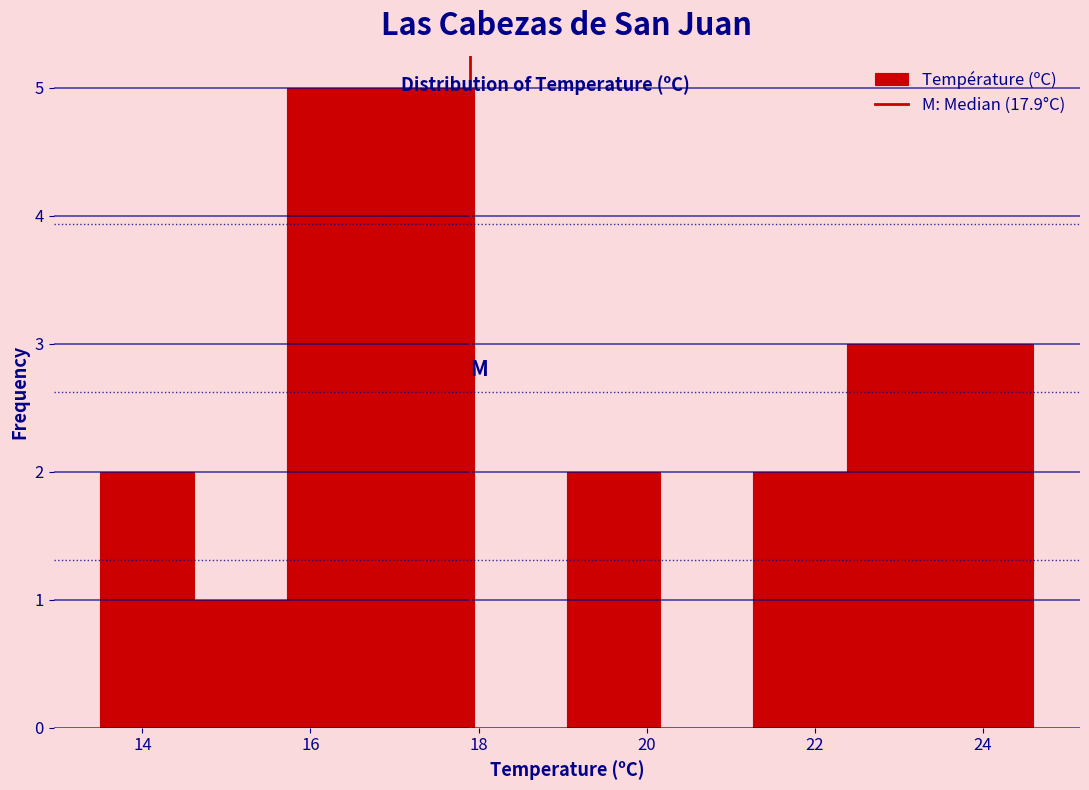

Reading left to right, list every bar in this chart as the range it spans on the x-axis followed by its height. Neither the bar edges nor the heights are printed on the chart, so give them approximately, as read against the axes.

13.6 to 14.6: 2
14.6 to 15.8: 1
15.8 to 16.8: 5
16.8 to 18.0: 5
18.0 to 19.0: 0
19.0 to 20.2: 2
20.2 to 21.2: 0
21.2 to 22.4: 2
22.4 to 23.4: 3
23.4 to 24.6: 3